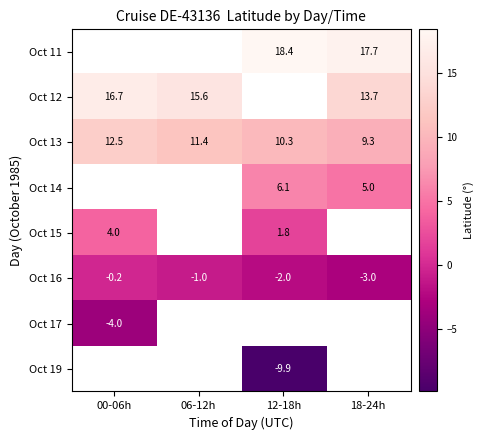

Which category has the highest value in the Oct 13 series?

00-06h